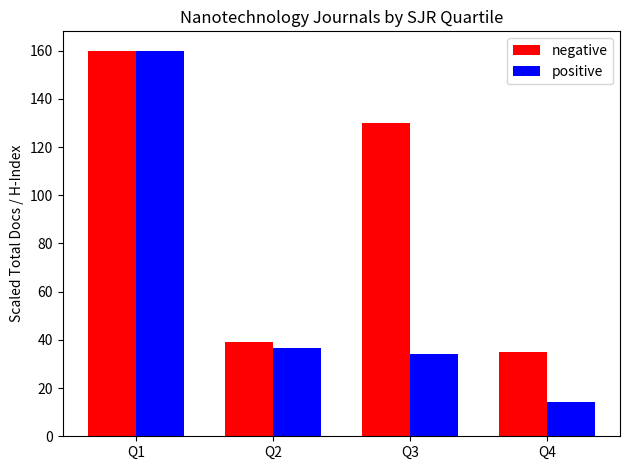

Reading left to right, list all the values displayed in this chart.

negative: 160.0	39.0	129.9	35.0
positive: 160.0	36.8	34.1	14.4